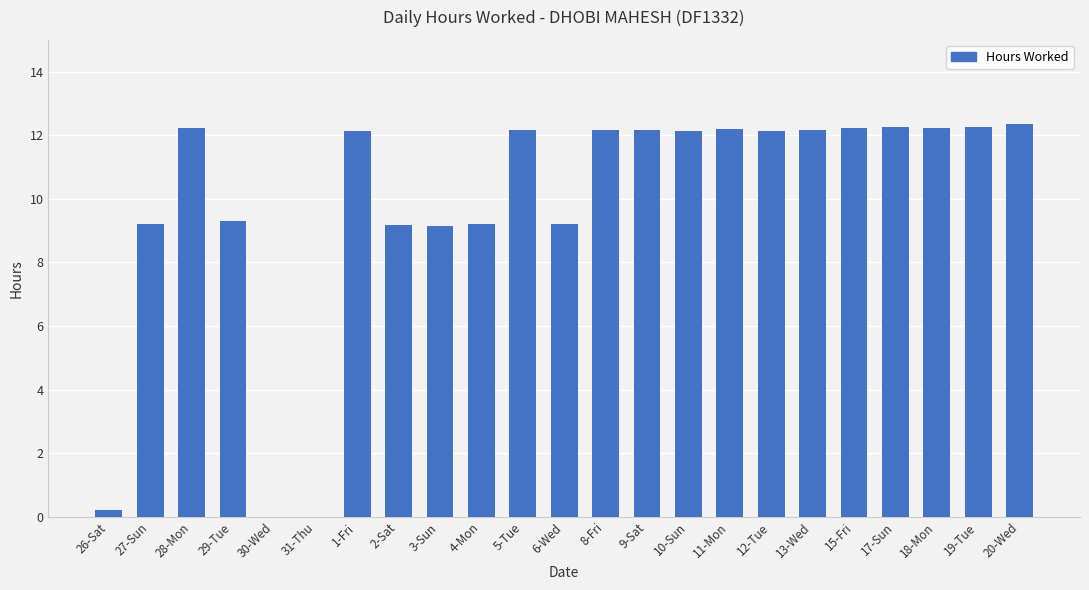

What is the sum of the values at 6-Wed and 10-Sun?

21.4